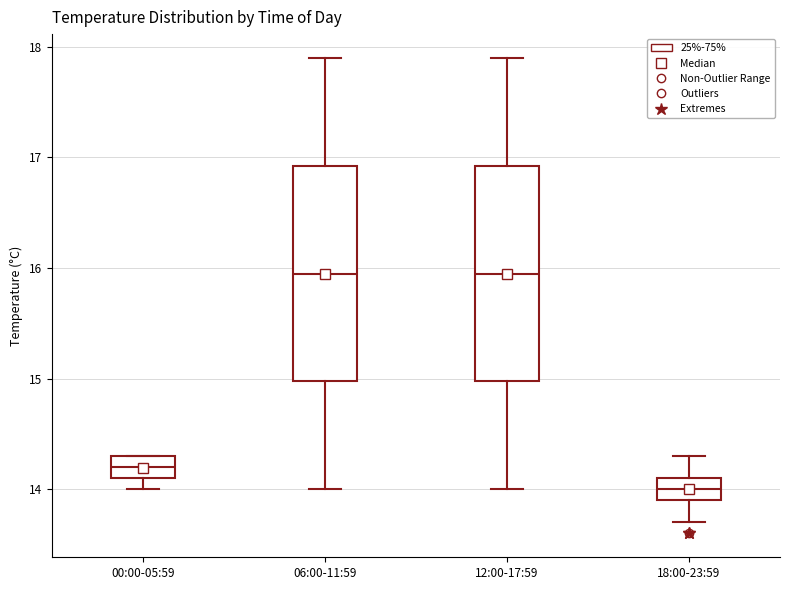

Which box's median line is the lowest?

18:00-23:59